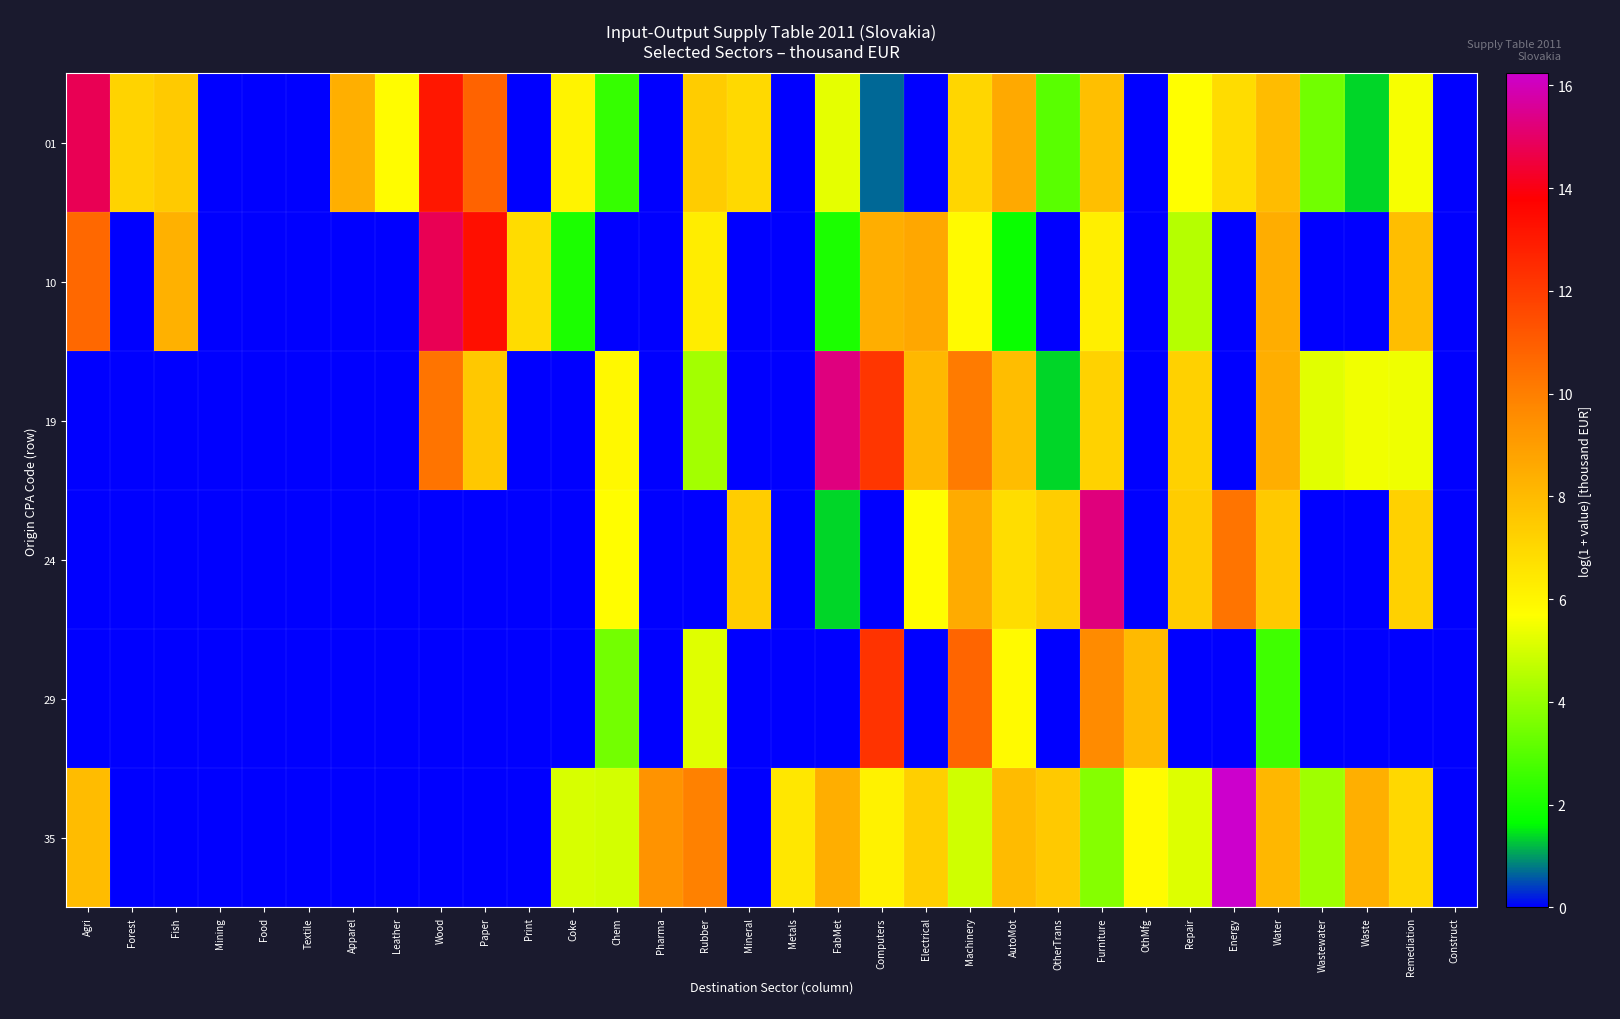

List the series in order of their peak value, highest first.

35, 19, 24, 10, 01, 29